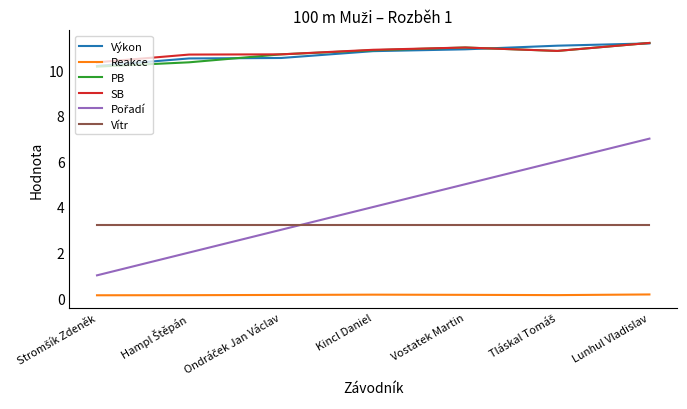

How many lines are shown in the chart?

6